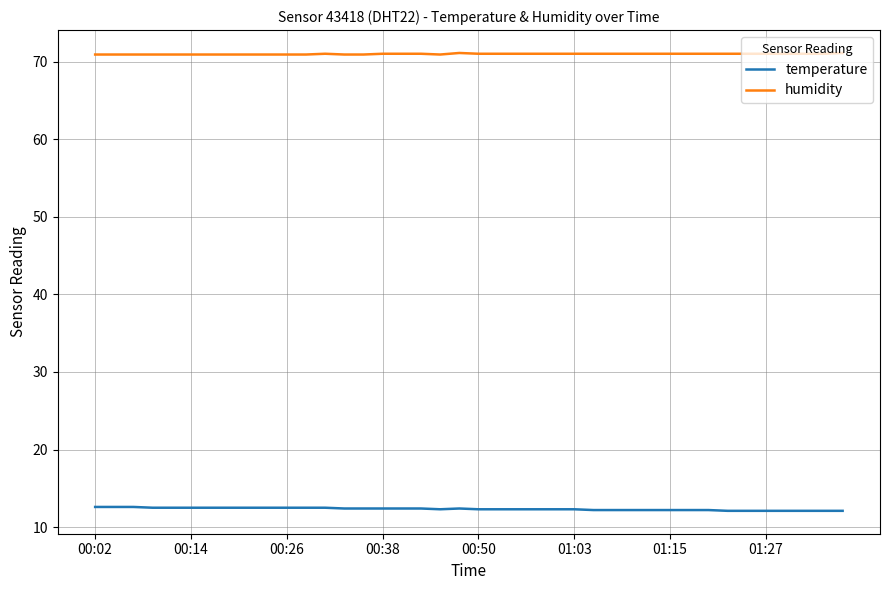

True or false: humidity and temperature cross at least once.

False